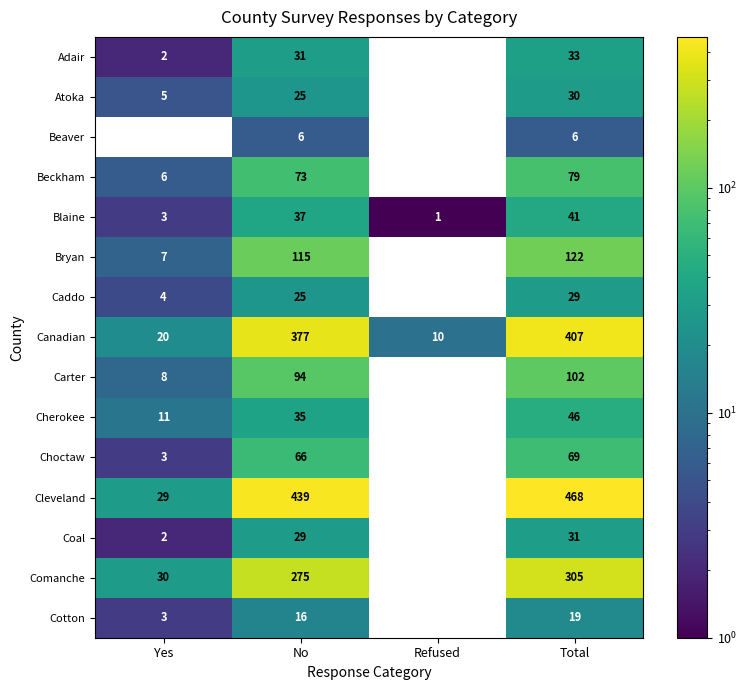

Is it true that Cotton equals 4 at Yes?

False